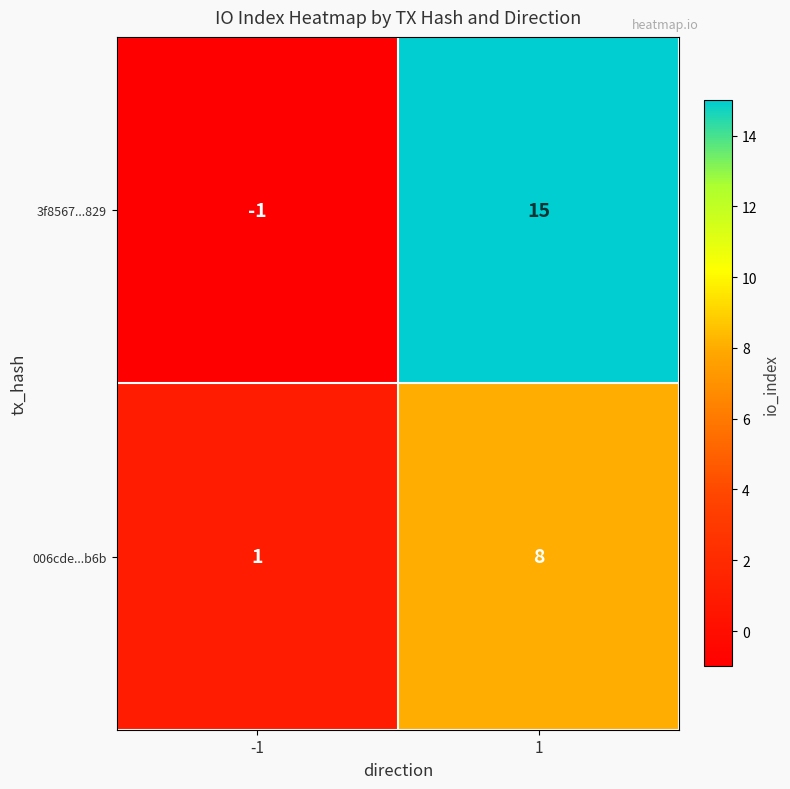

How many categories are shown in the chart?

2